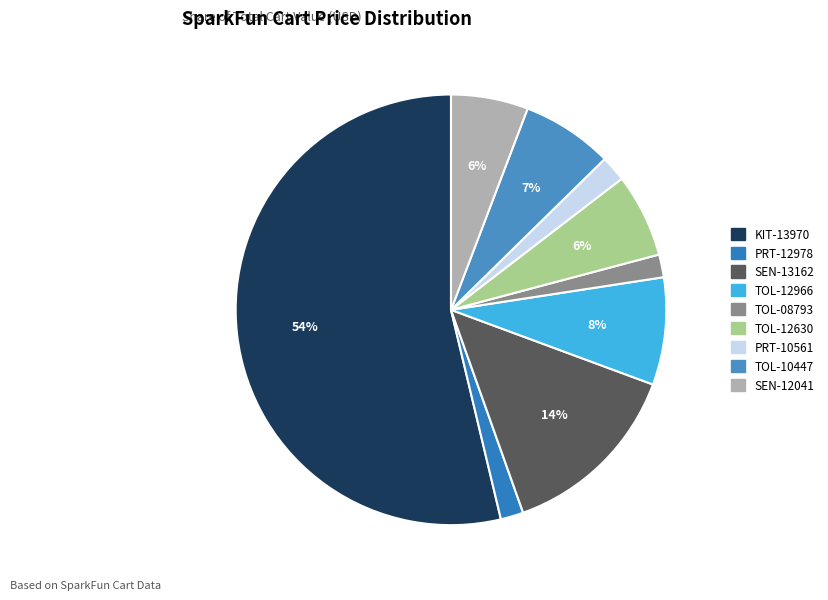

How many segments does this pie chart have?

9